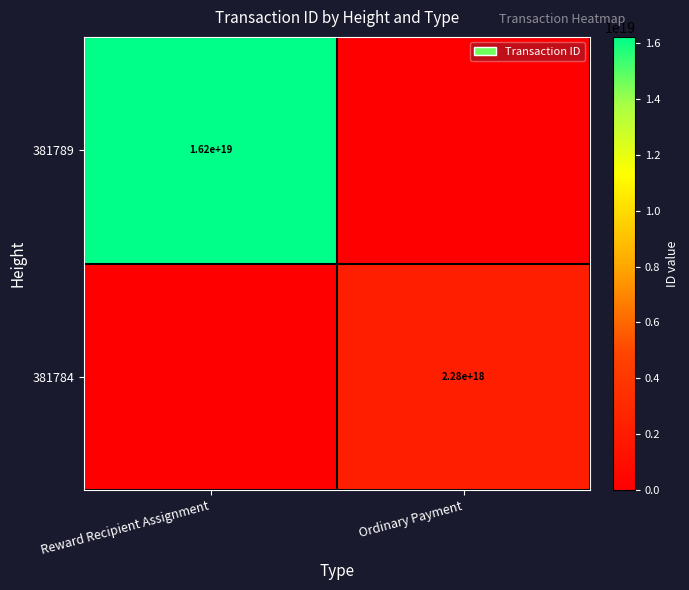

The value of 381784 at Ordinary Payment is 1008055627149749376. True or false?

False